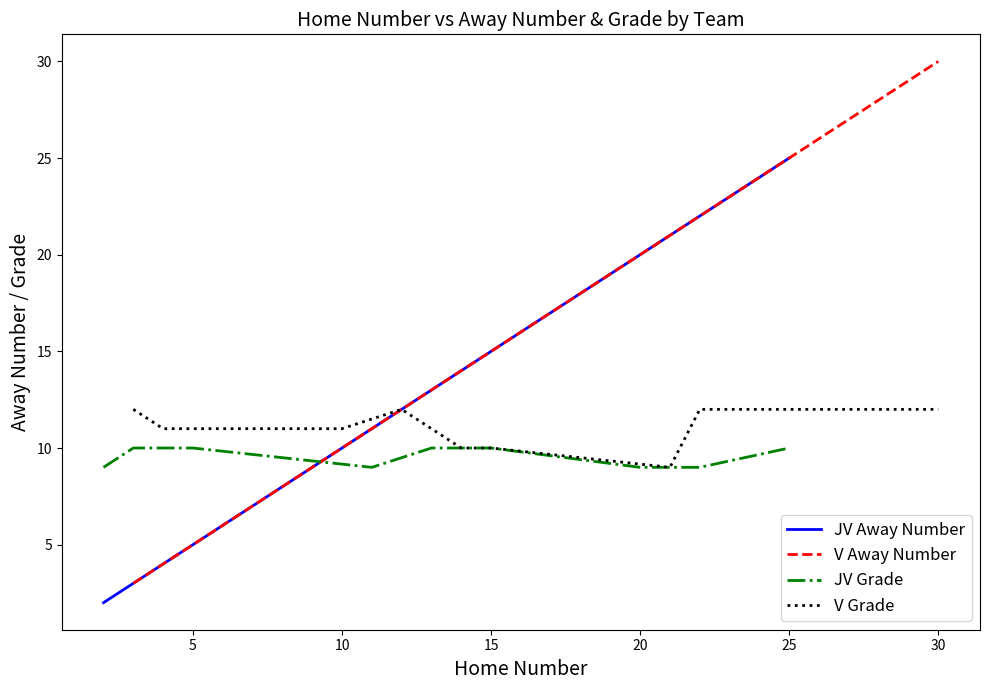

What is the maximum value for V Away Number?

30